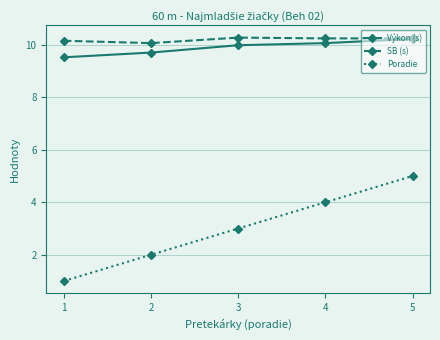

The value of Poradie at 1 is 1.0. True or false?

True